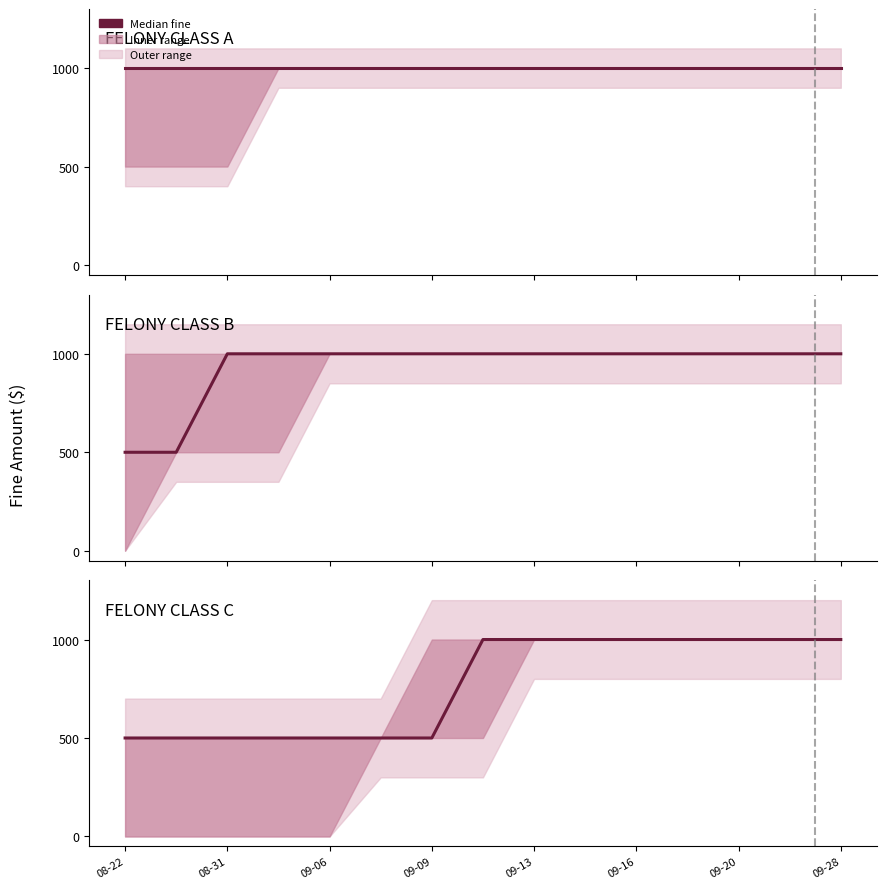

The MISDEMEANOR series shows 770 at 2016-08-30. True or false?

False